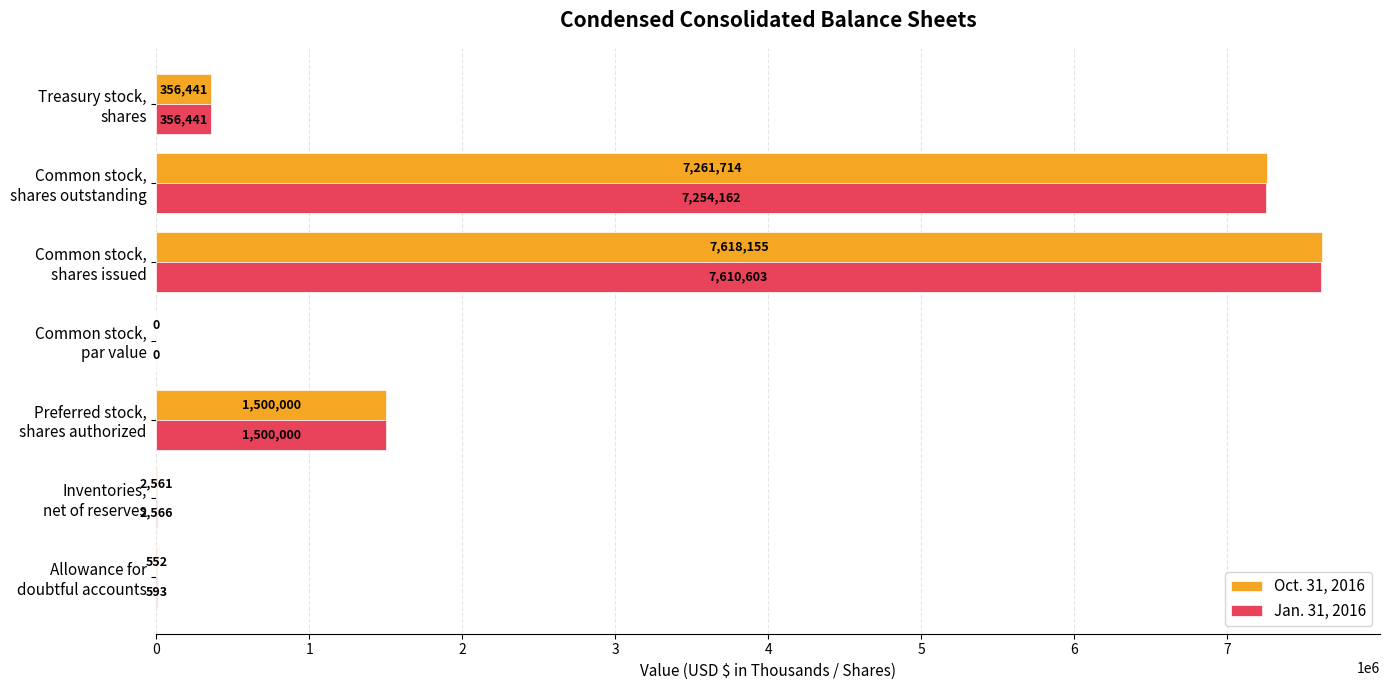

What is the maximum value for Jan. 31, 2016?

7610603